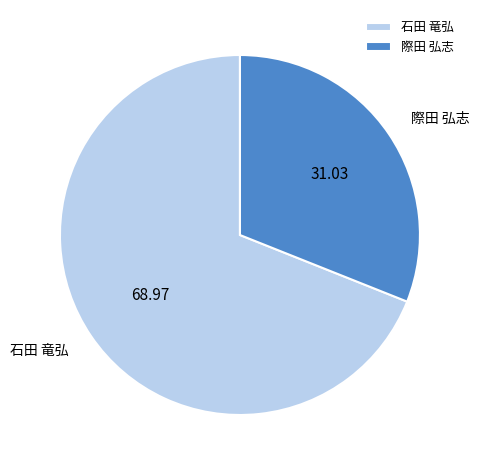

Which category has the biggest portion of the pie?

石田 竜弘